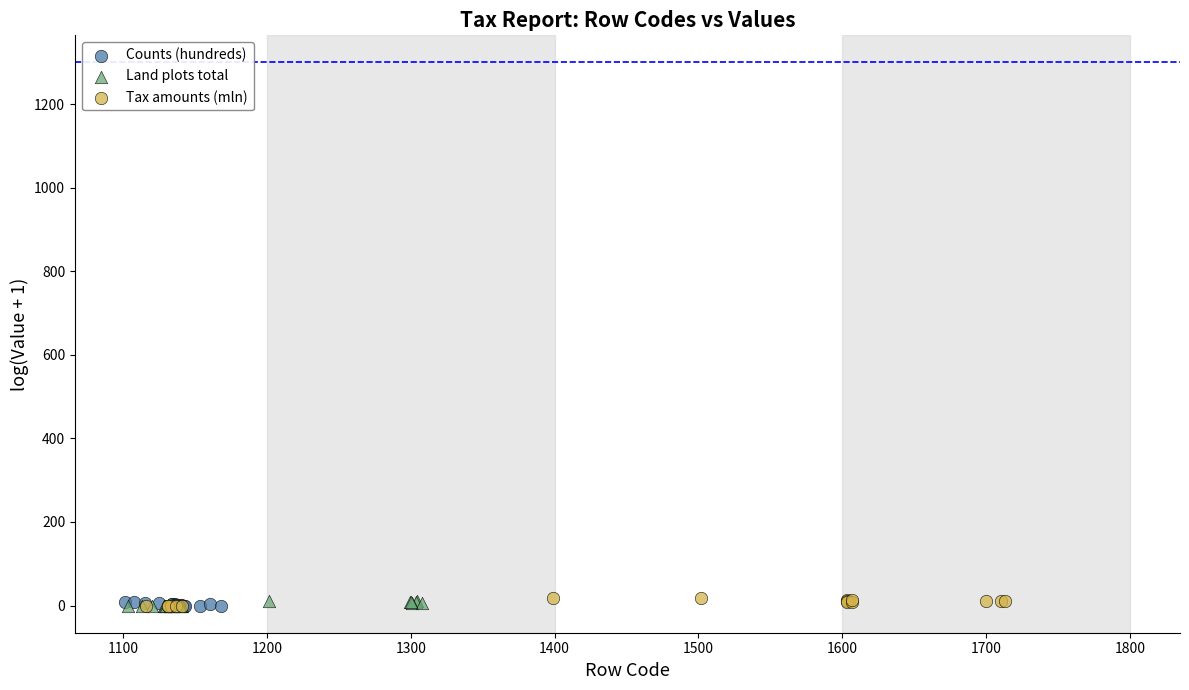

What are all the series names shown in the legend?

Counts (hundreds), Land plots total, Tax amounts (mln)